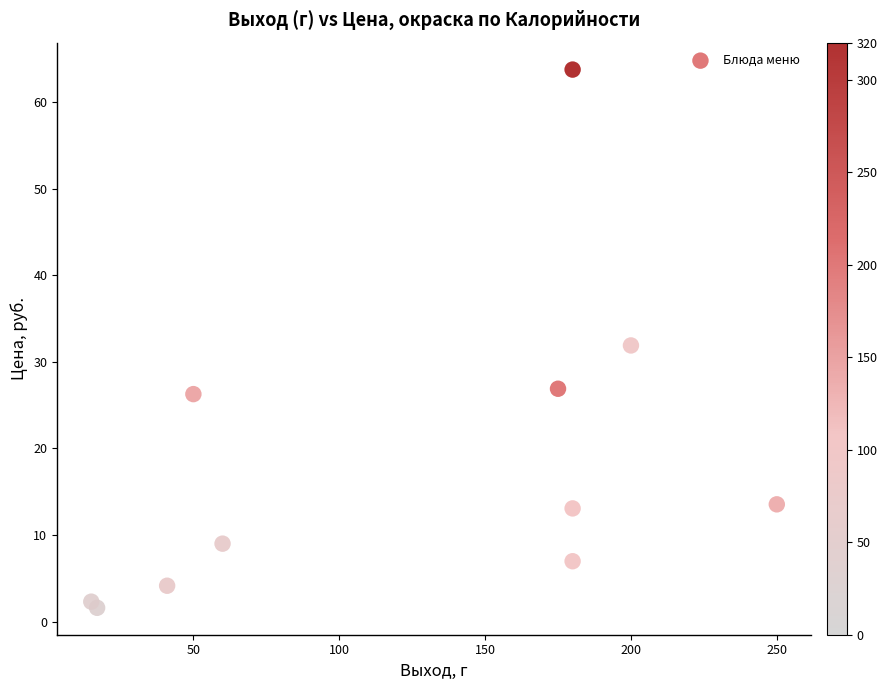

What is the range of Y values (max minus min)?

62.2